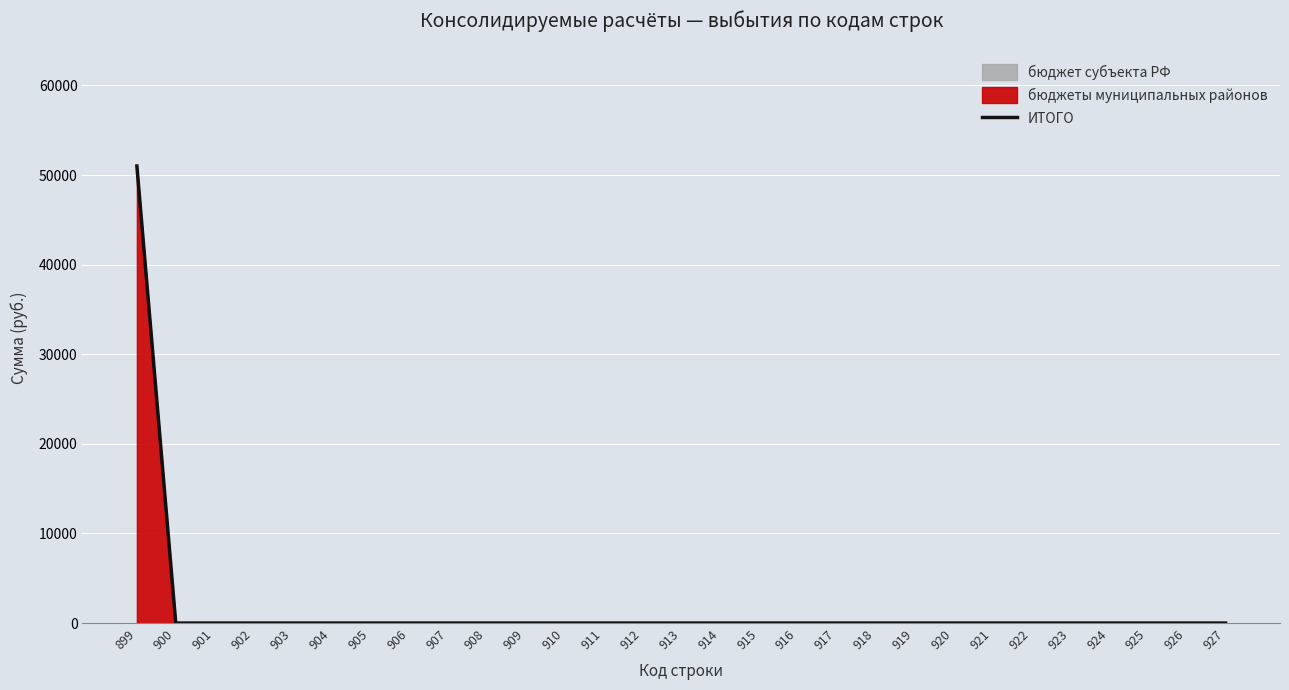

True or false: the data shows -28818 at 907.

False